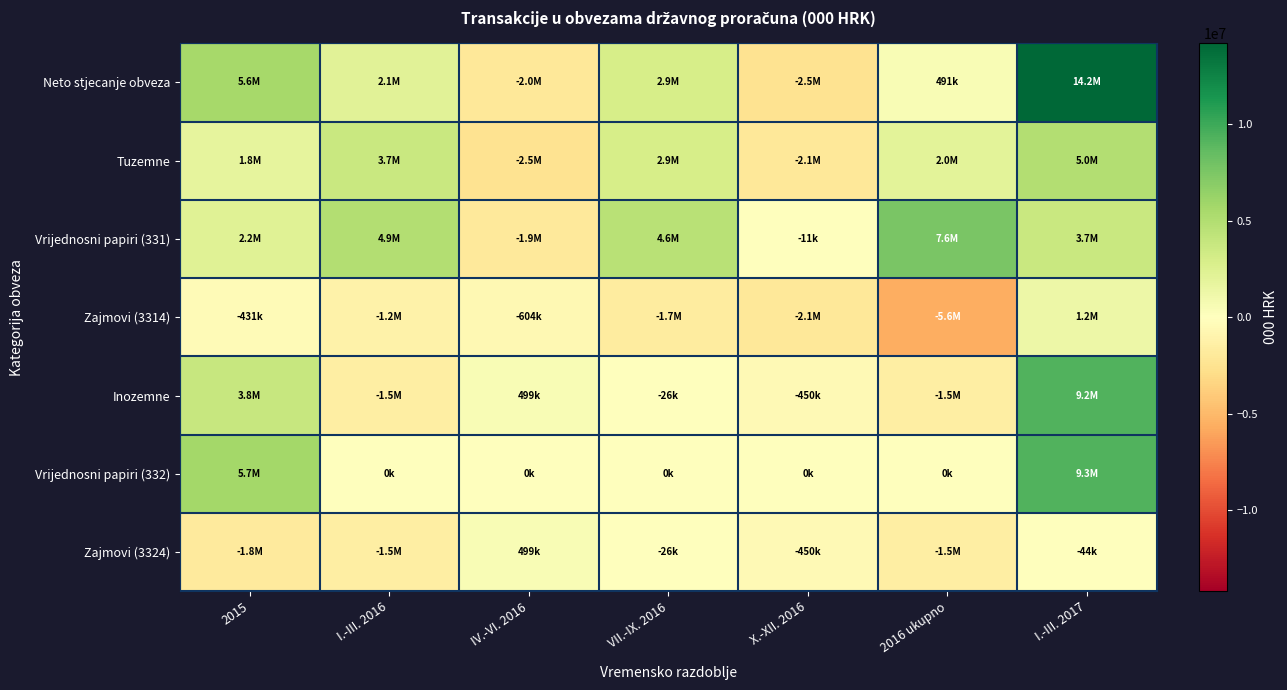

What is the smallest value displayed?

-5557623